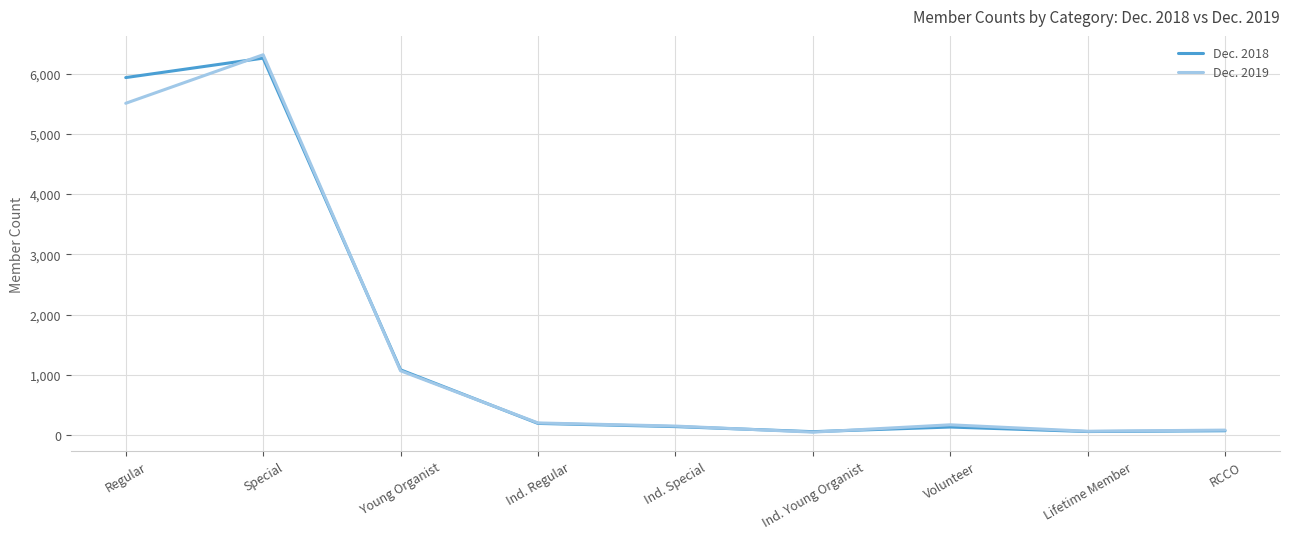

Where do Dec. 2019 and Dec. 2018 first cross each other?

Regular and Special